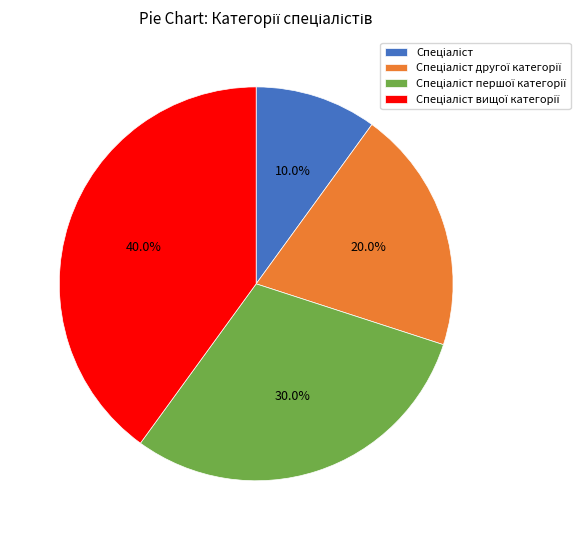

Is there any slice that represents more than half of the pie?

No